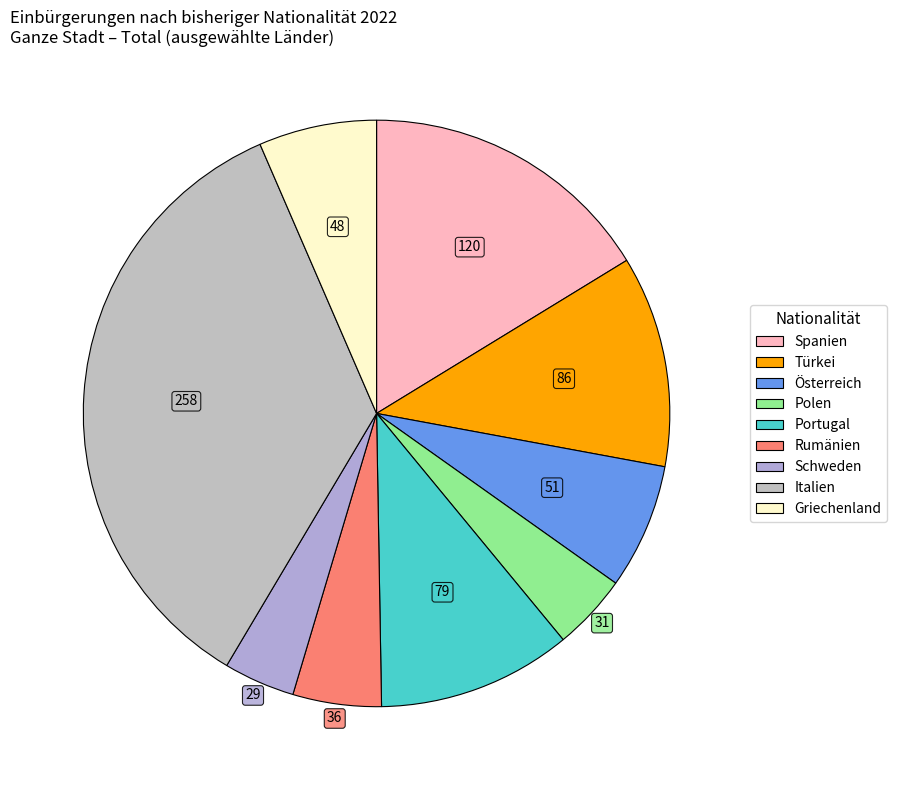

What is the smallest slice in the pie chart?

Schweden